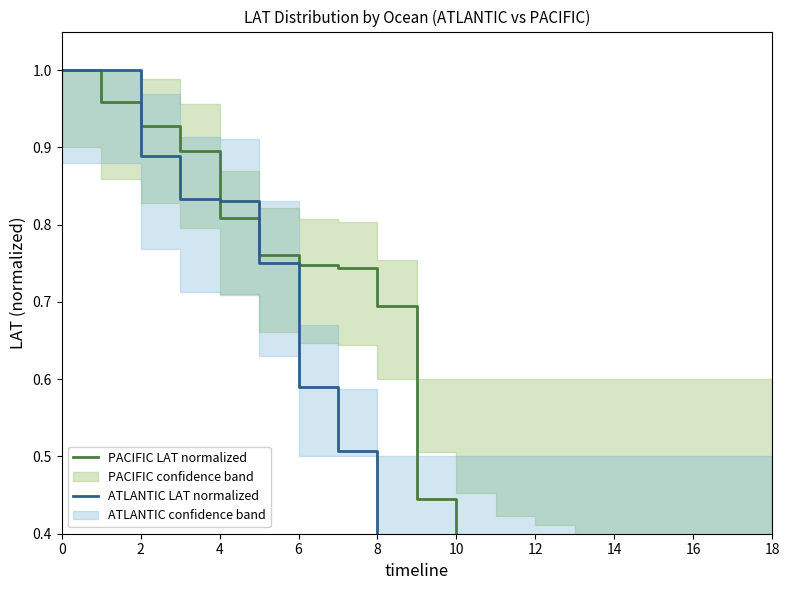

What is the difference between the second highest and minimum values in the ATLANTIC LAT normalized series?

0.8